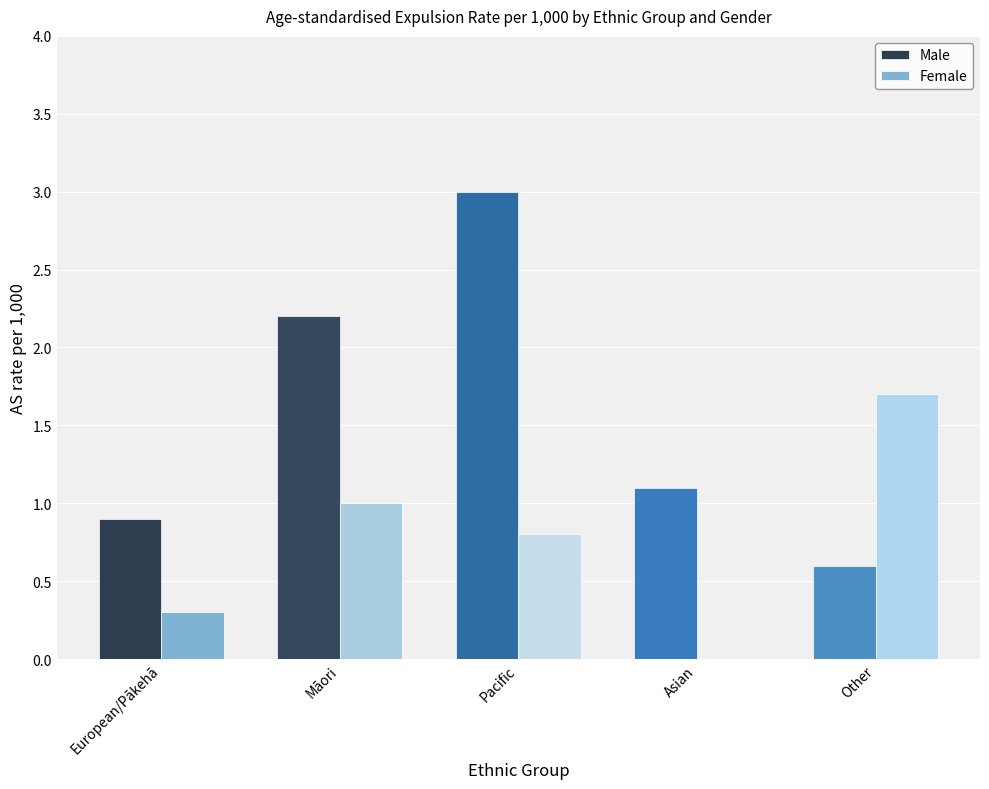

What is the highest value of the Male series?

3.0